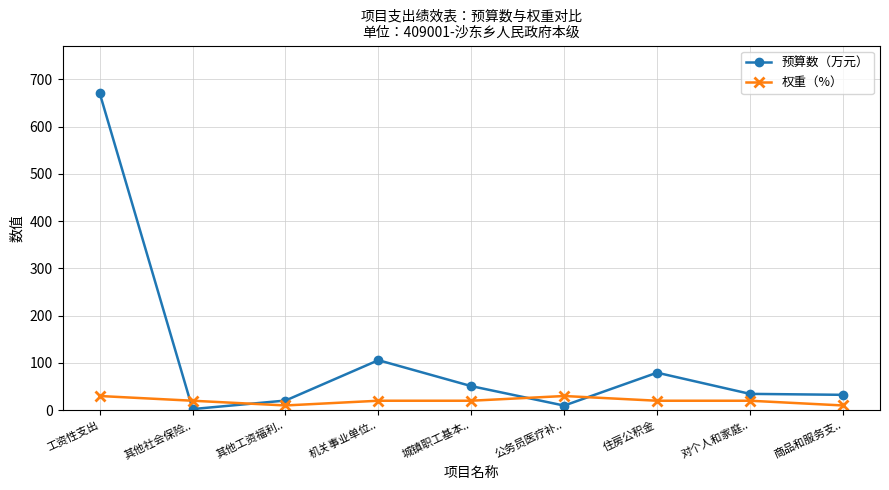

List the series in order of their peak value, lowest first.

权重（%）, 预算数（万元）